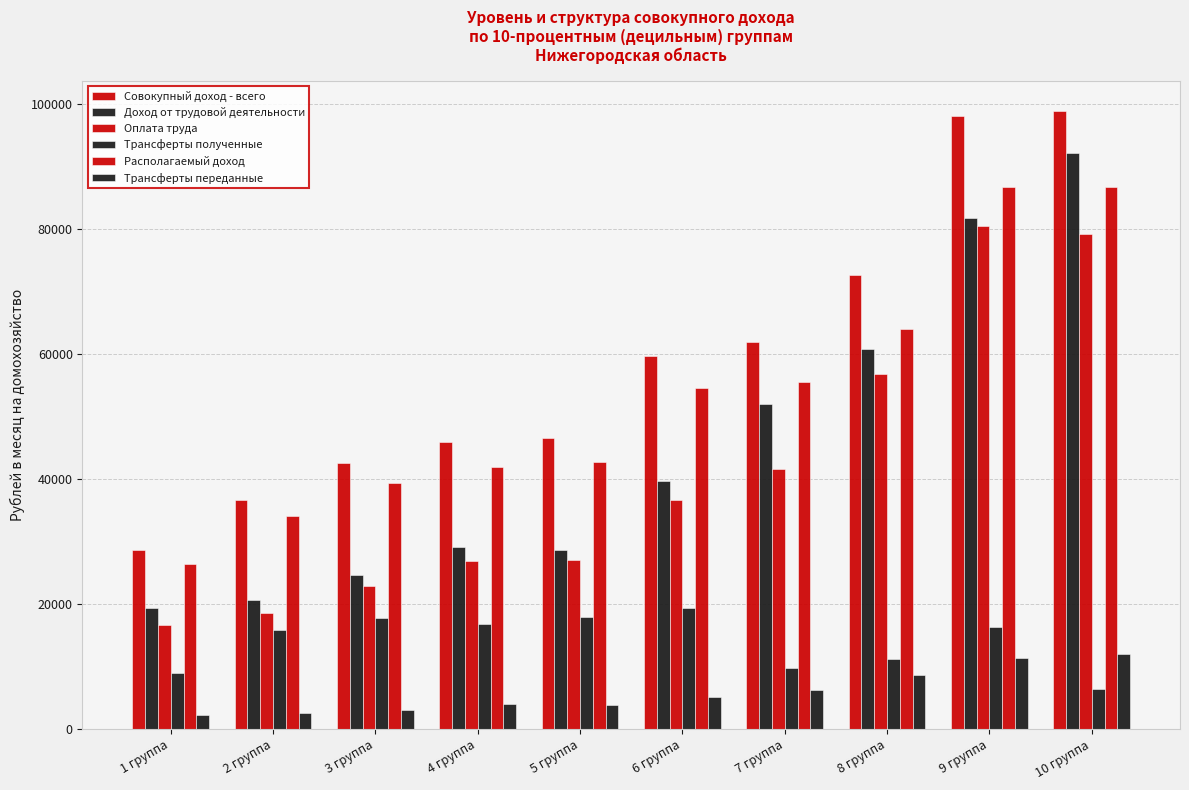

How many distinct data groups are displayed?

6